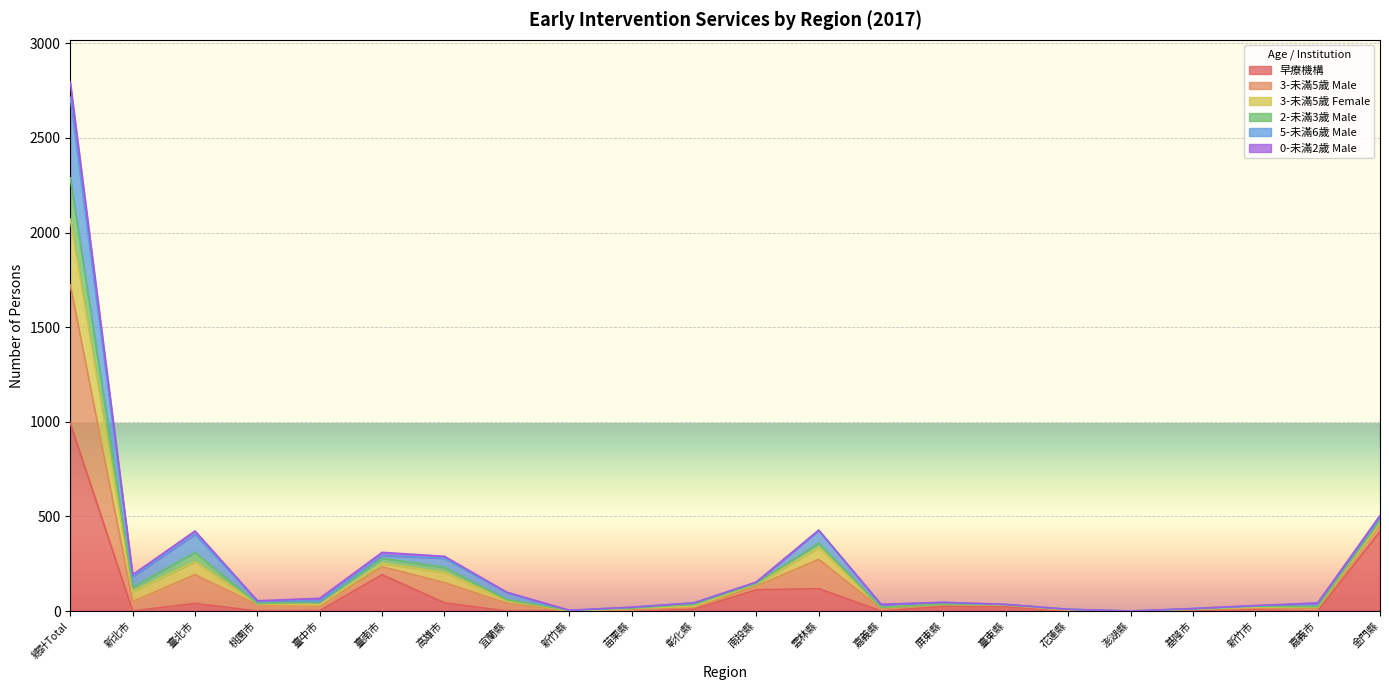

What is the spread (max minus min) of values at 新竹市?

22